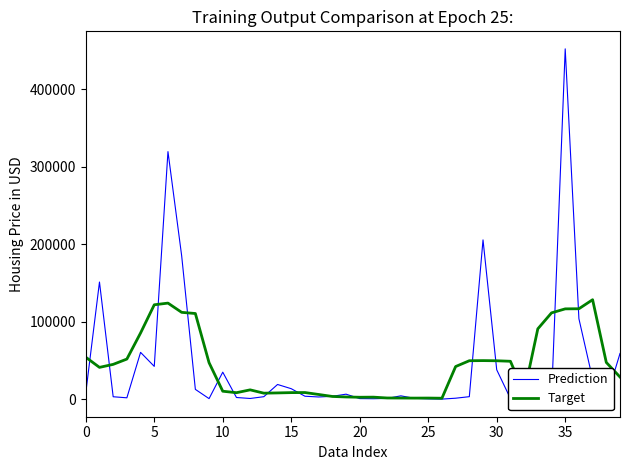

Count the number of data series in this chart.

2